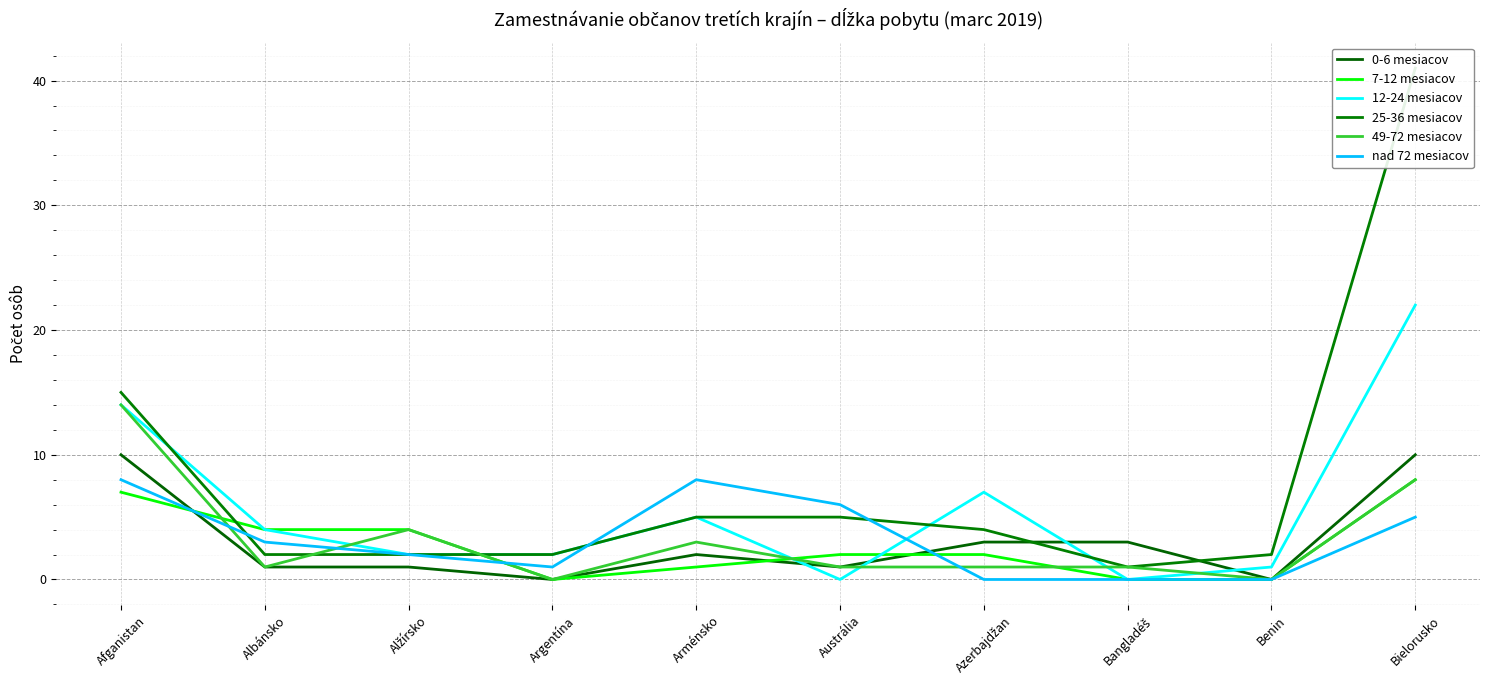

Is it true that 7-12 mesiacov equals 4 at Bangladéš?

False